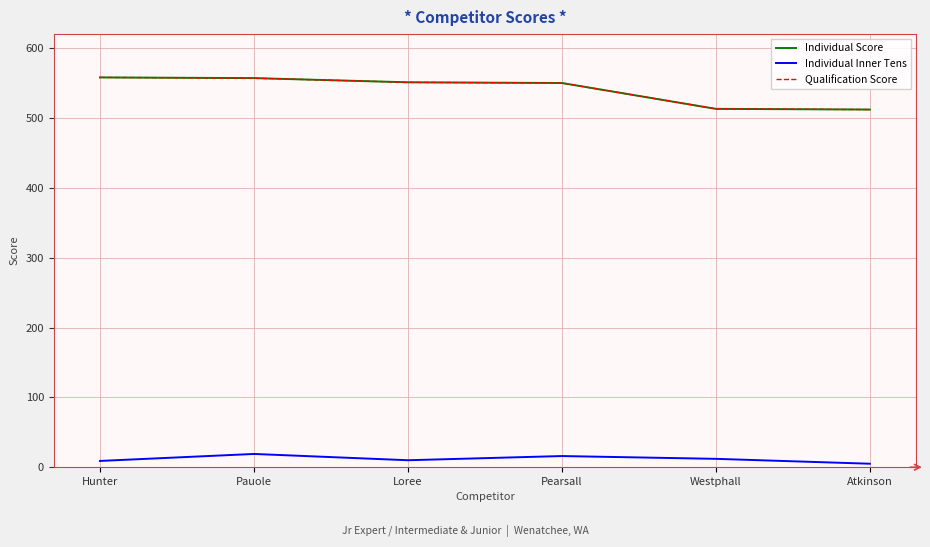

True or false: Individual Score has more than 2 points higher than both neighbors.

False